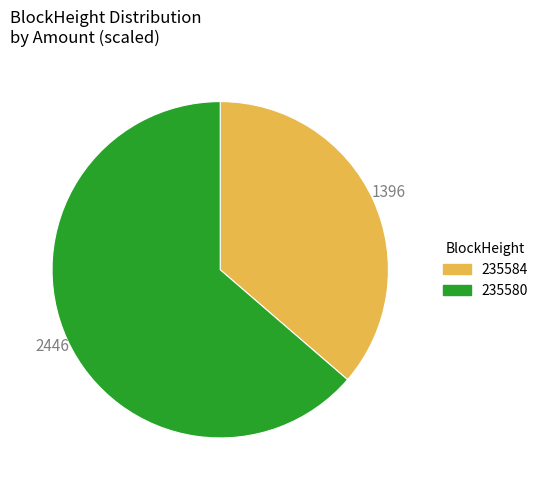

Which category has the smallest portion of the pie?

235584